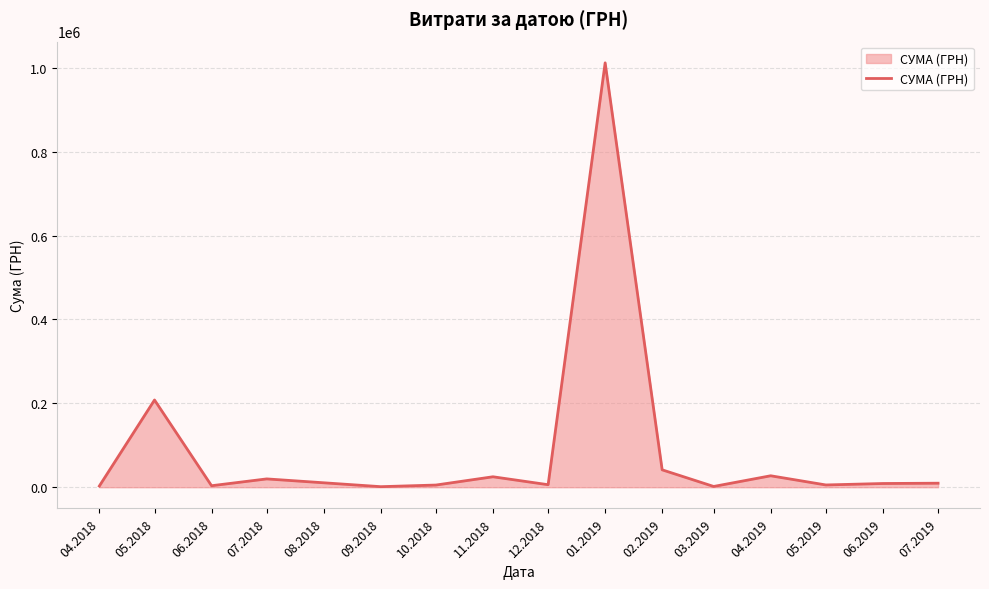

Where is the data nearest to the value 506617?

05.2018